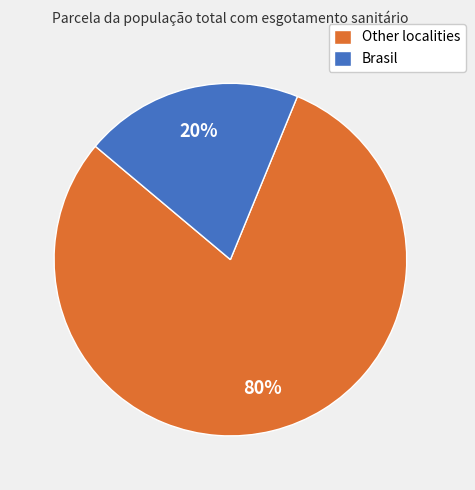

True or false: Brasil accounts for 7% of the total.

False